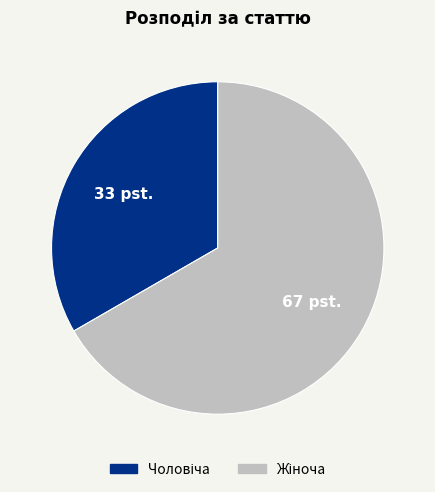

Between Чоловіча and Жіноча, which is larger?

Жіноча